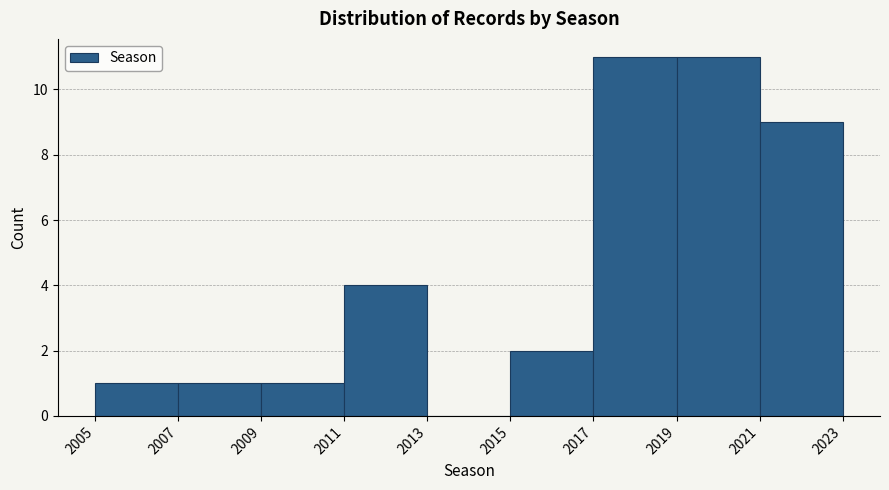

What is the height of the bar covering 2009 to 2011 on the x-axis? The values are not printed on the chart, so give them approximately, as read against the axis.

1